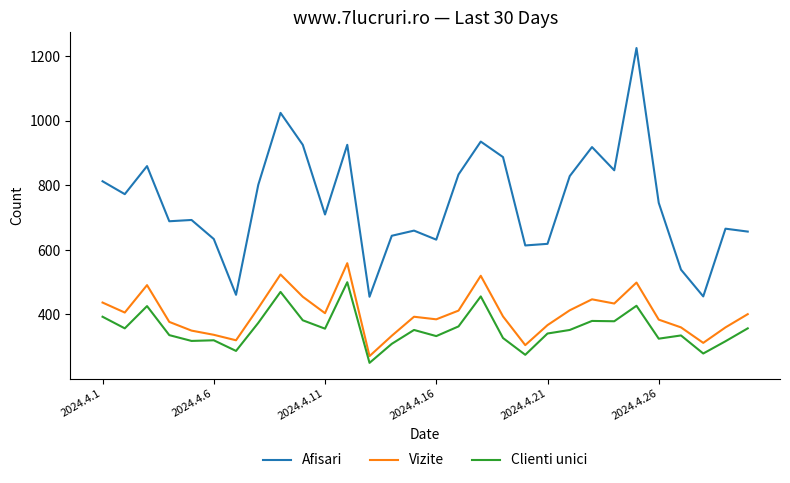

What is the maximum value shown in the chart?

1226